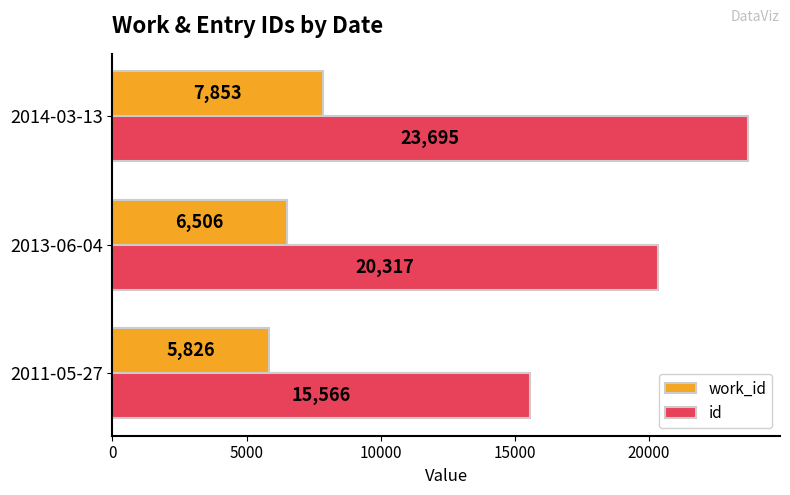

Rank the categories by work_id value from lowest to highest.

2011-05-27, 2013-06-04, 2014-03-13